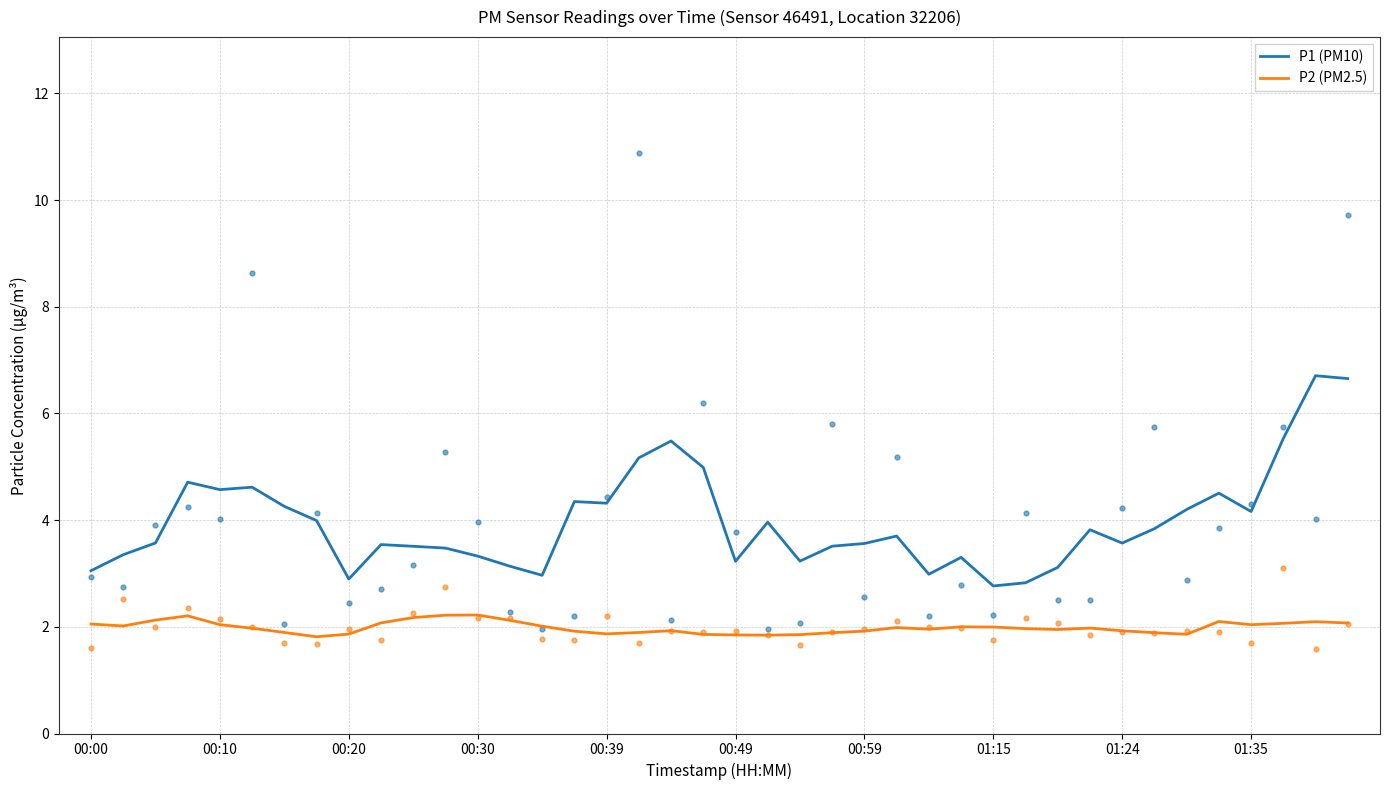

Which series reaches the maximum Y coordinate?

P1 (PM10)